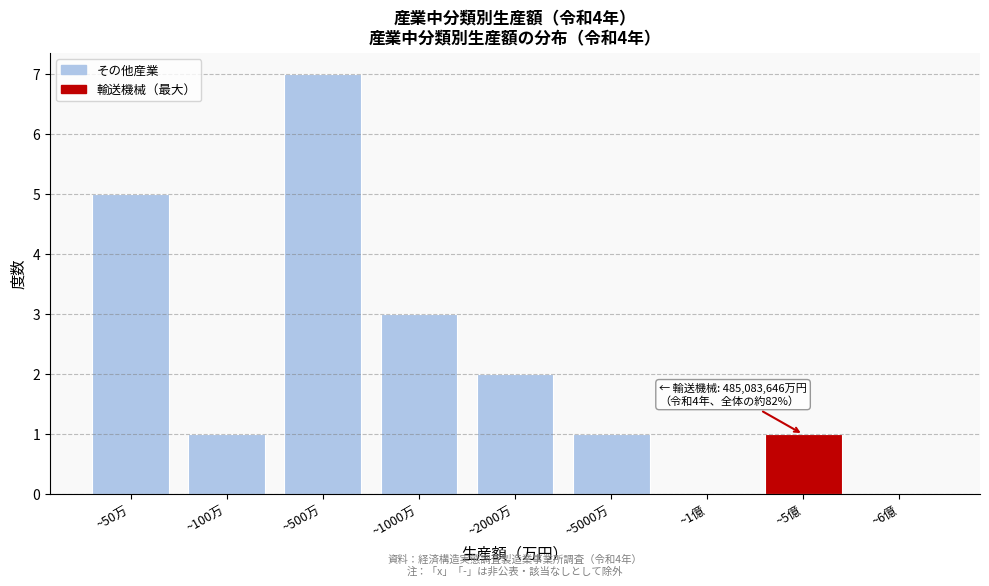

Reading left to right, extract all data points from this chart.

~50万=5	~100万=1	~500万=7	~1000万=3	~2000万=2	~5000万=1	~1億=0	~5億=1	~6億=0